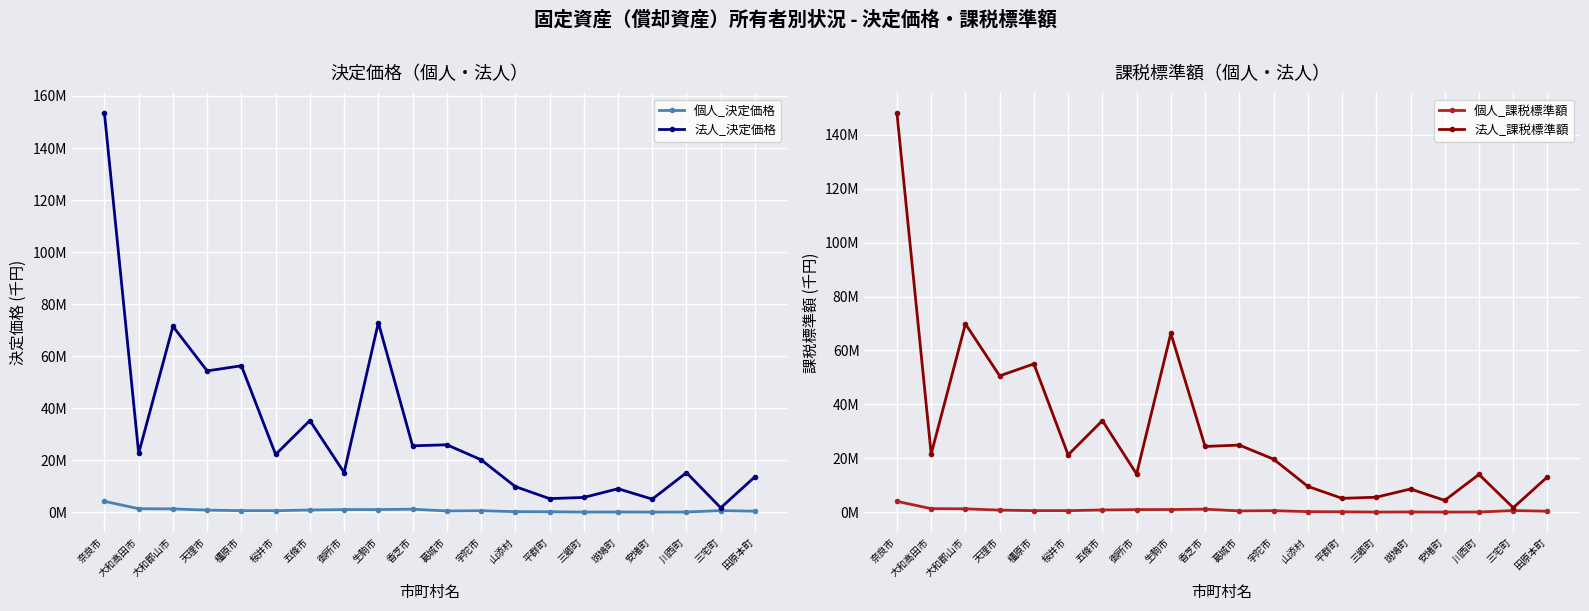

What is the label of the 11th point from the right?

香芝市